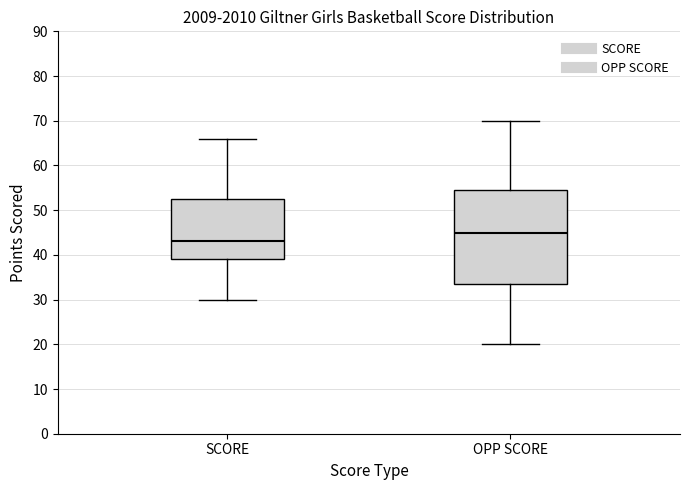

Where is the upper edge of the box for SCORE on the y-axis? The values are not printed on the chart, so give them approximately, as read against the axis.

53